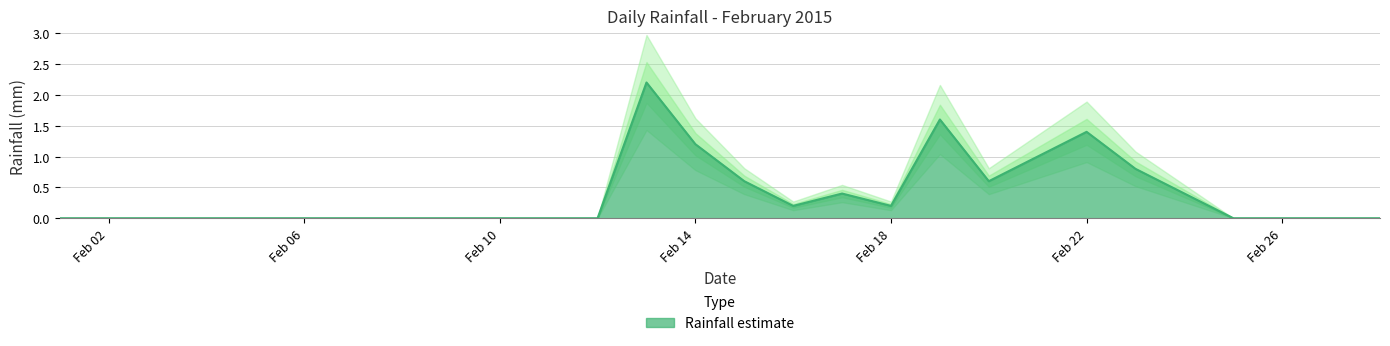

At which category does the data reach its first local valley?

2015-02-16